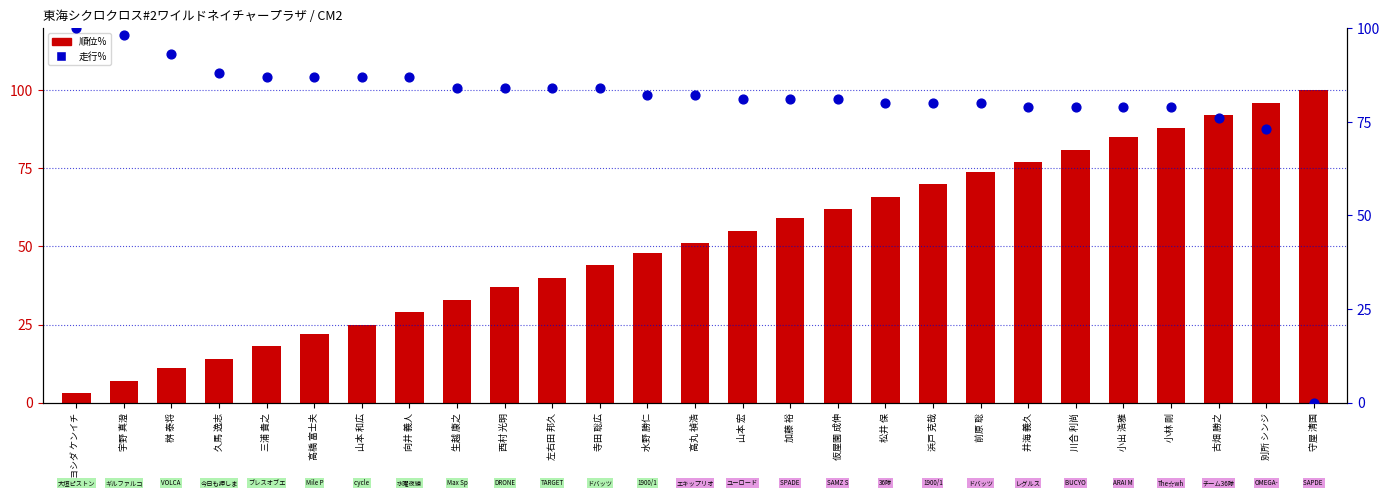

Which series reaches the minimum Y coordinate?

走行%